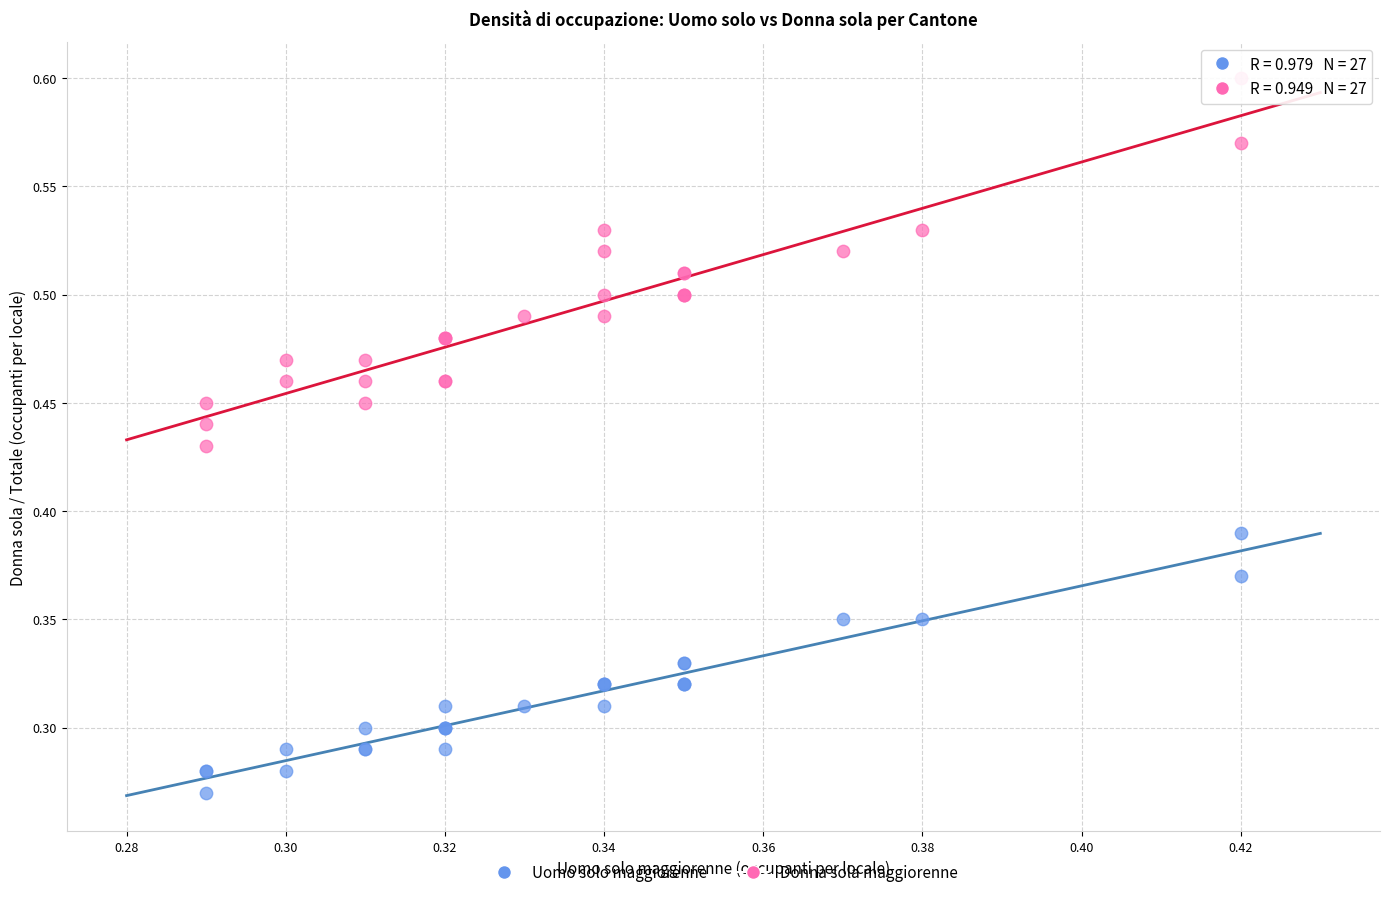

Which series contains the highest Y value?

Donna sola maggiorenne